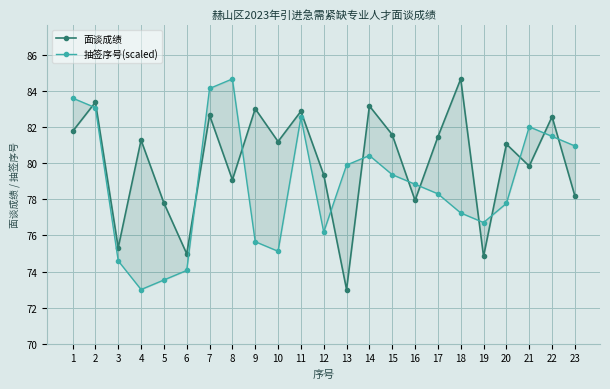

What is the sum of all 抽签序号(scaled) values?

1813.2